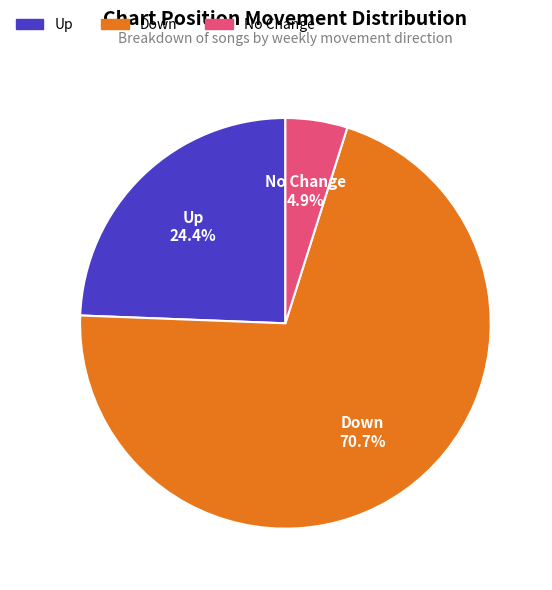

Combined, do No Change and Down account for over 50%?

Yes